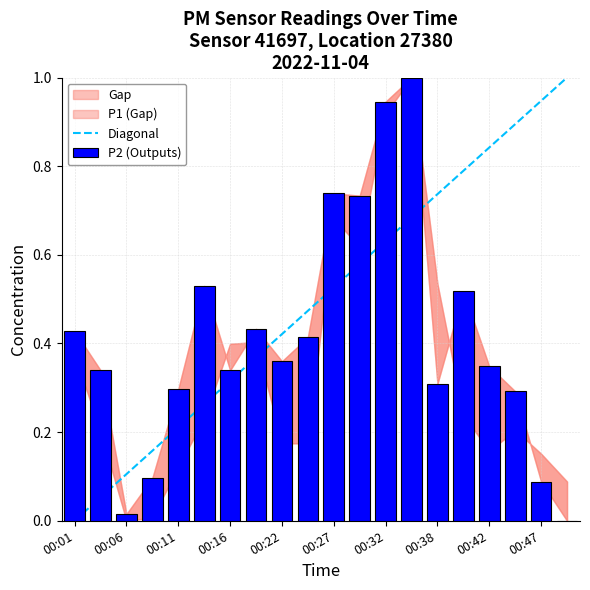

What is the maximum value shown in the chart?

1.0